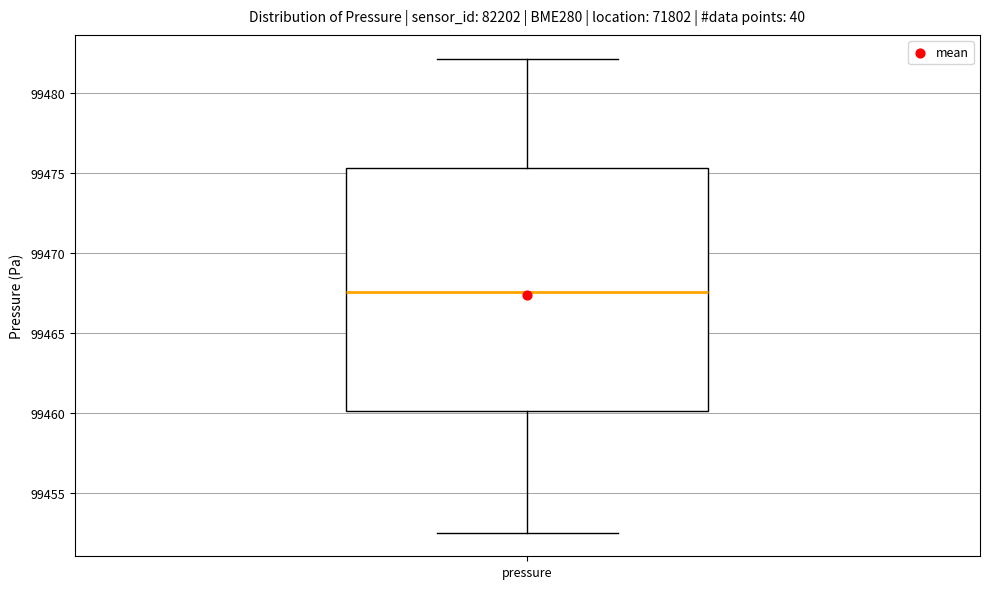

Read this box plot against the y-axis: the position of the median line, the range covered by the box, and the ends of both whiskers. The values are not printed on the chart, so give them approximately, as read against the axis.

median 99467.5, box 99460.0 to 99475.5, whiskers 99452.5 to 99482.0